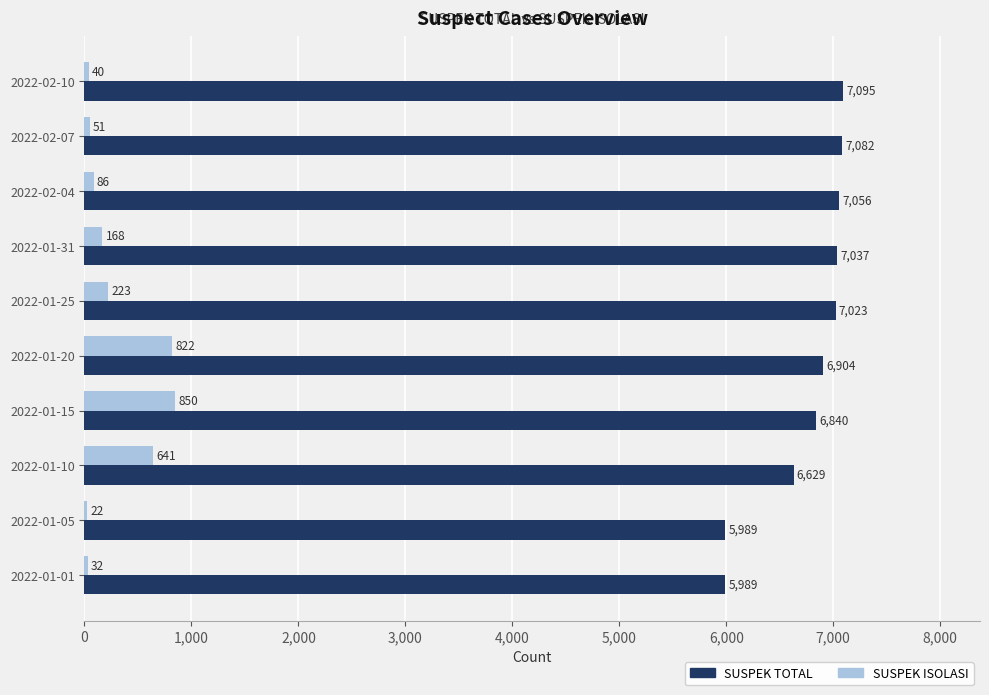

How many data points does each series have?

10